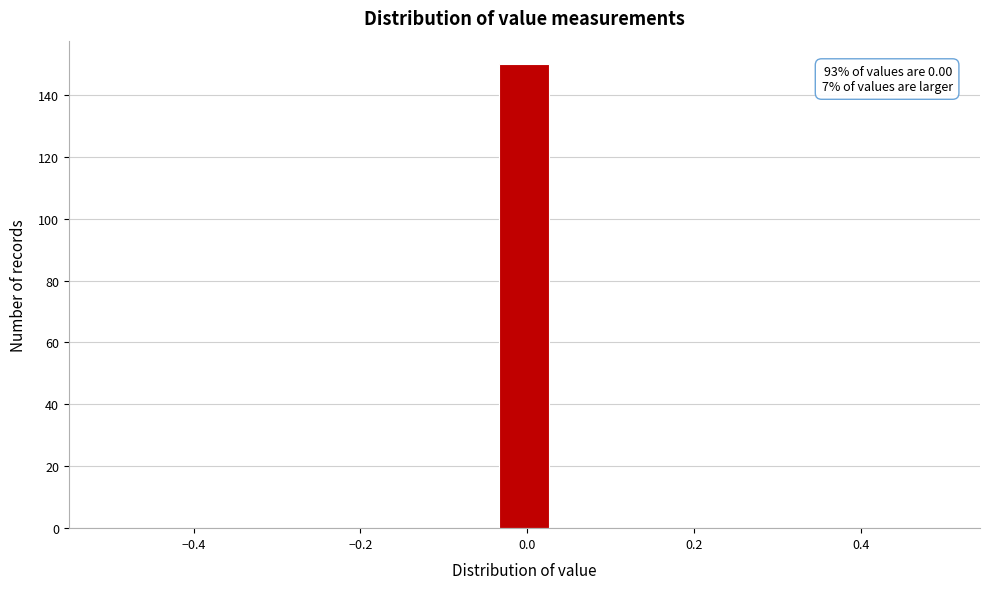

Read against the x-axis, roughly where is the centre of the tallest bar?

0.00